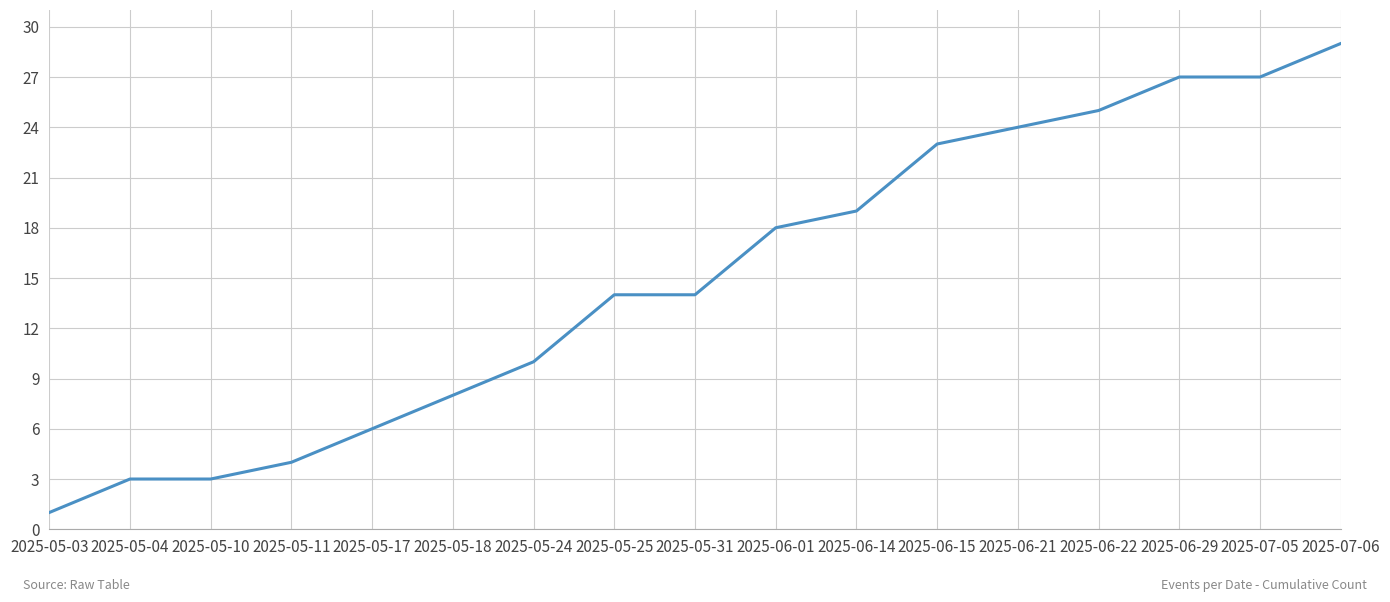

Reading left to right, what are all the values shown in this chart?

2025-05-03=1	2025-05-04=3	2025-05-10=3	2025-05-11=4	2025-05-17=6	2025-05-18=8	2025-05-24=10	2025-05-25=14	2025-05-31=14	2025-06-01=18	2025-06-14=19	2025-06-15=23	2025-06-21=24	2025-06-22=25	2025-06-29=27	2025-07-05=27	2025-07-06=29